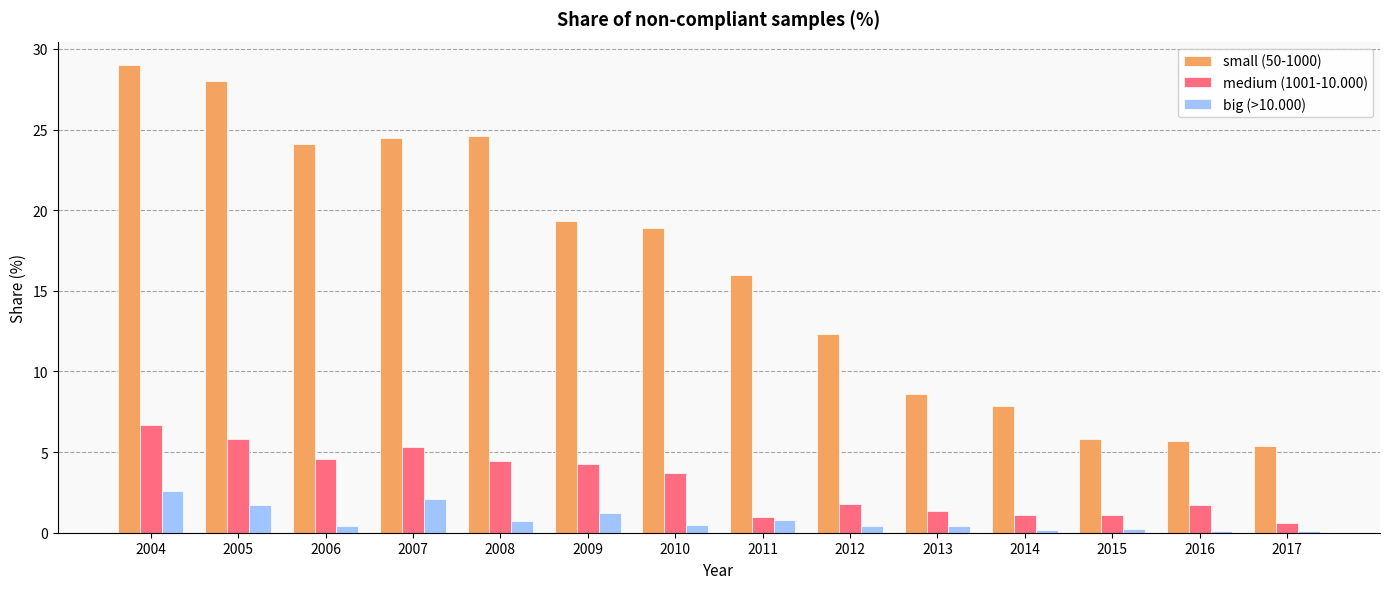

Is it true that medium (1001-10.000) equals 4.3 at 2009?

True